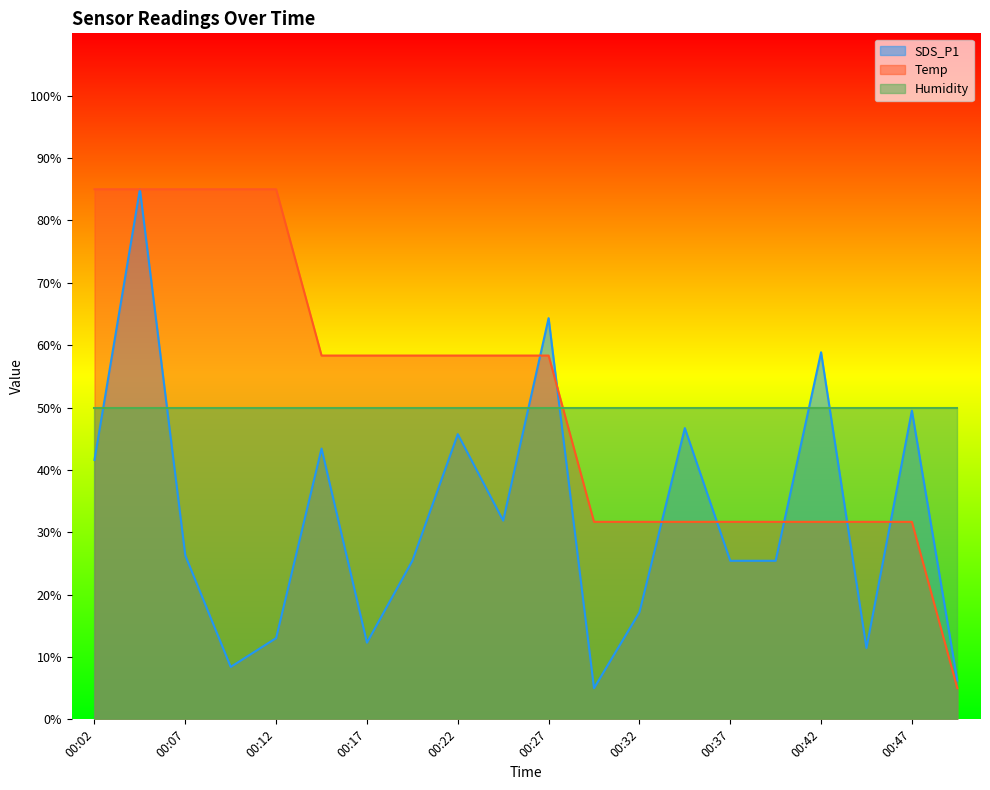

What is the value of the Temp point at the 16th from the left?

31.7